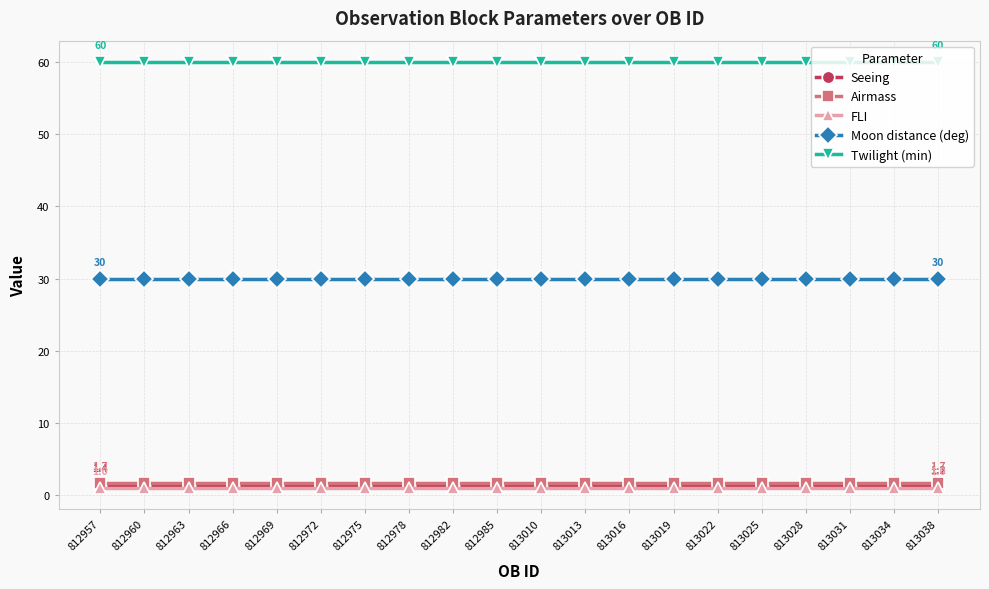

Read the FLI value at 812957.

1.0